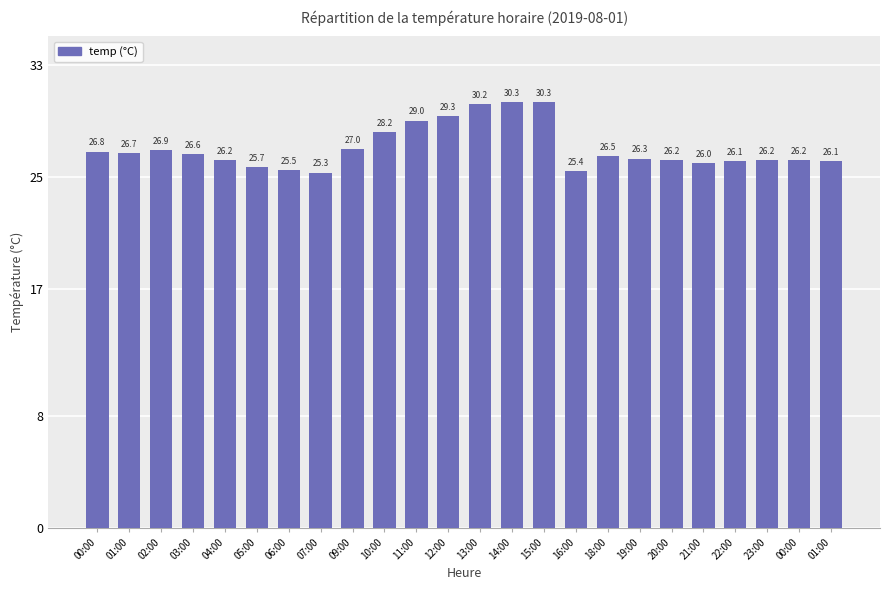

How many bars are there in total?

24